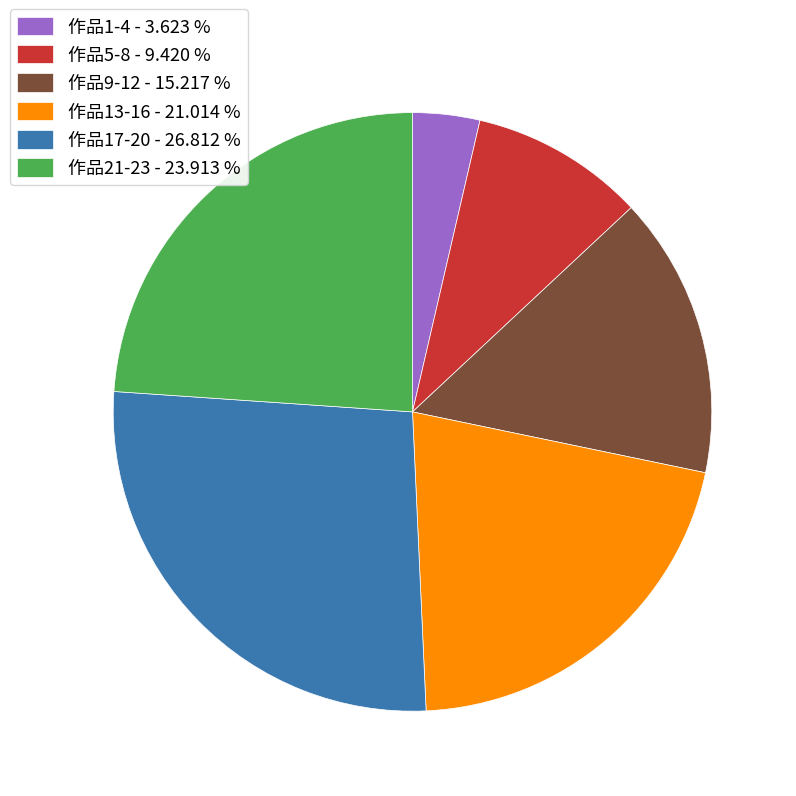

Does any single category account for the majority?

No